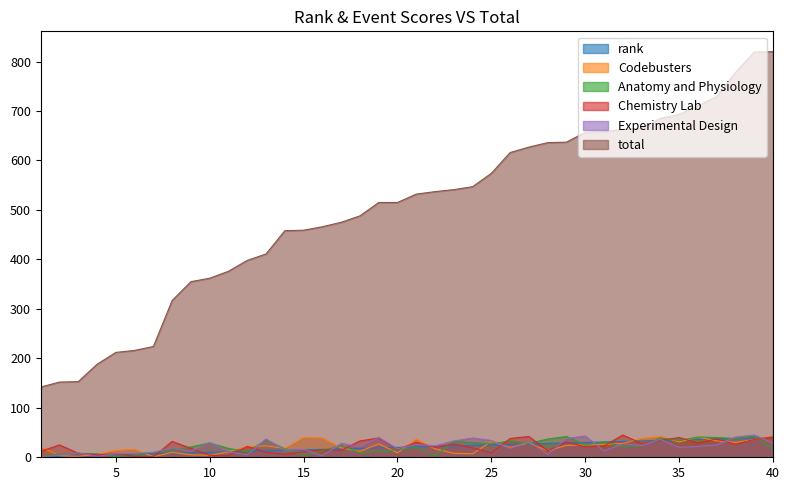

At how many categories does at least one series exceed 503?

22